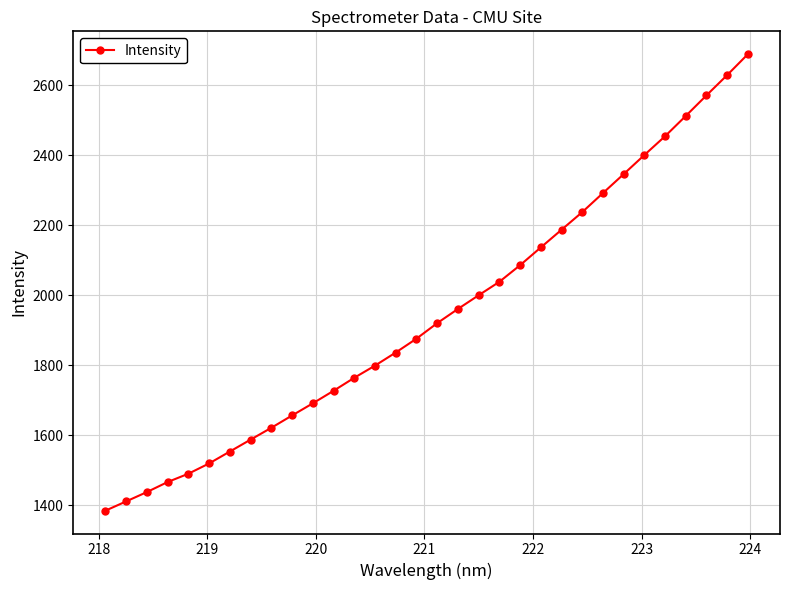

Count the number of categories in the chart.

32